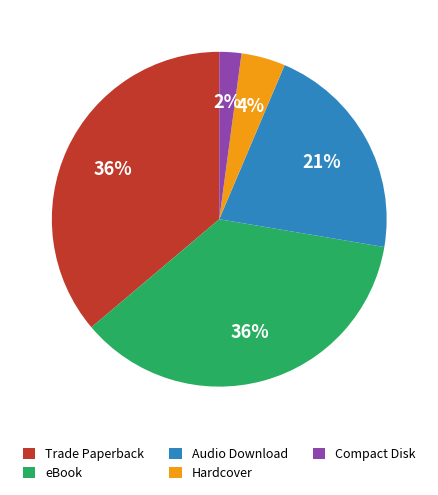

What is the smallest slice in the pie chart?

Compact Disk